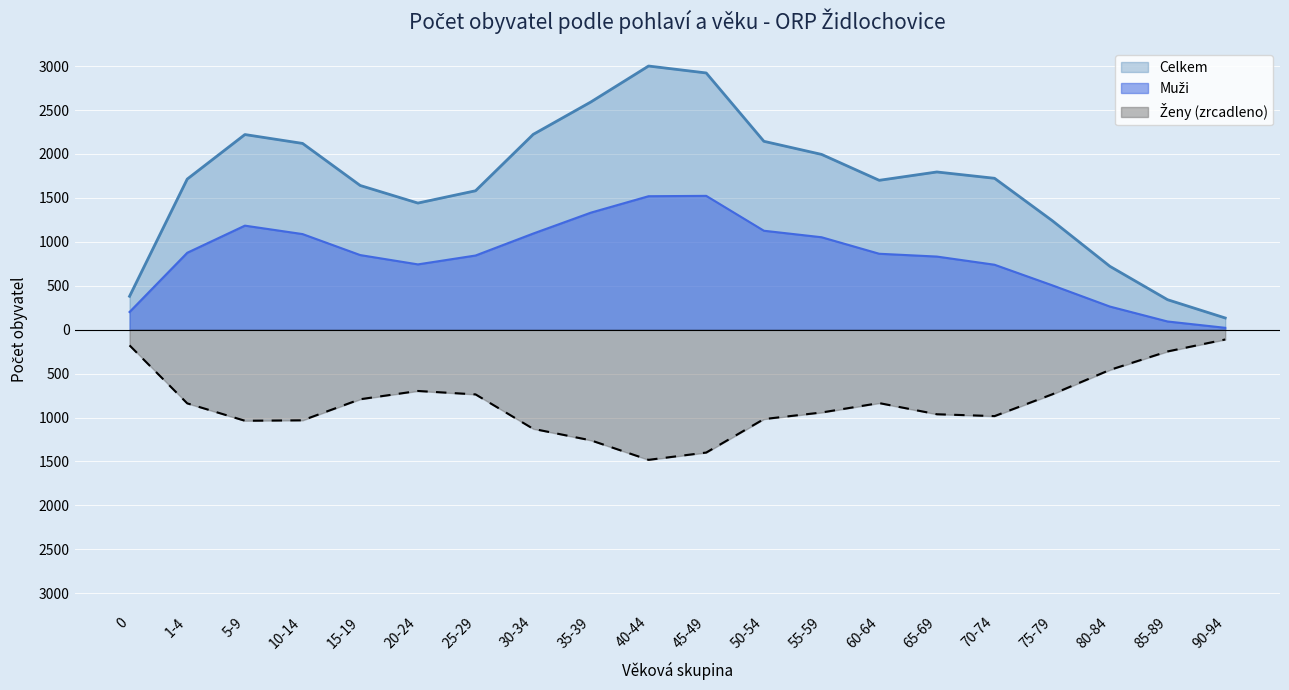

Which series has the largest total across all categories?

Celkem